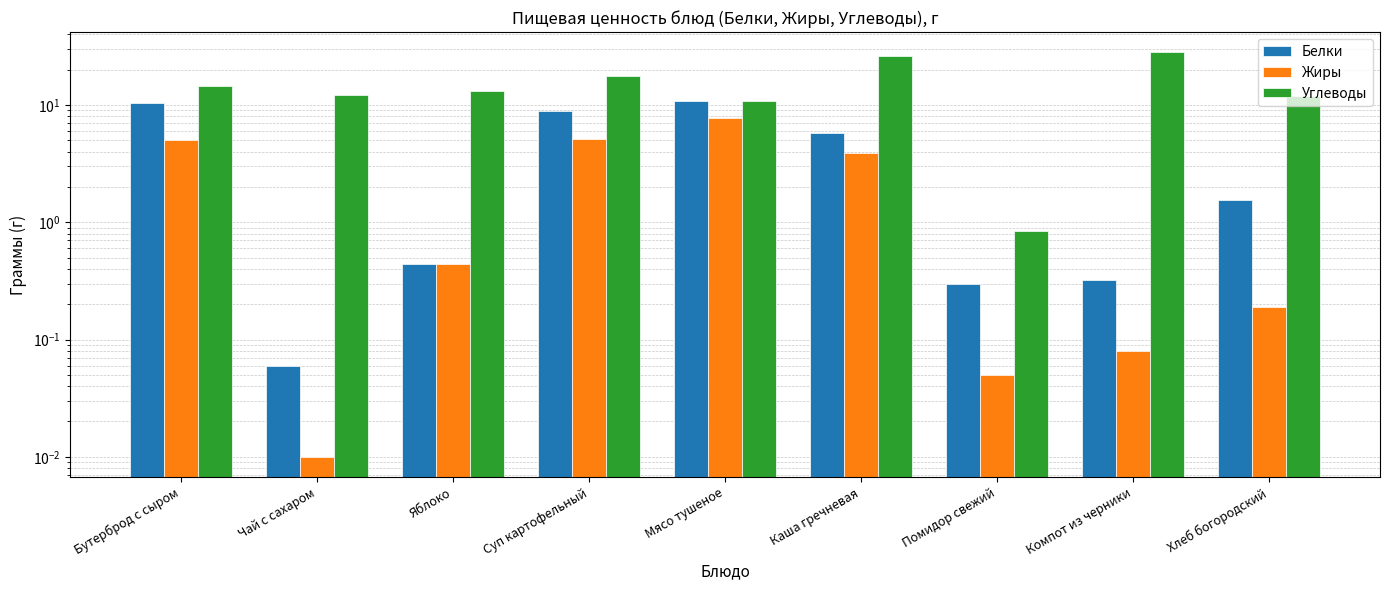

What position from the left is Чай с сахаром?

2